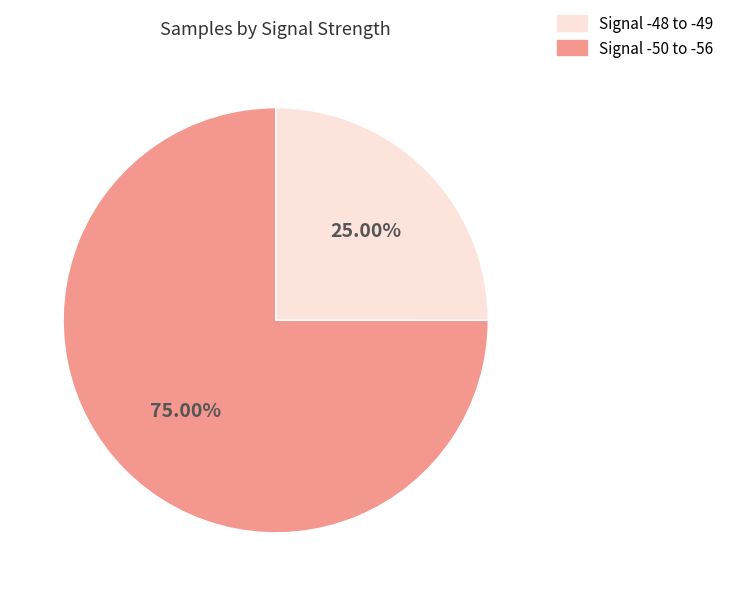

Is there any slice that represents more than half of the pie?

Yes